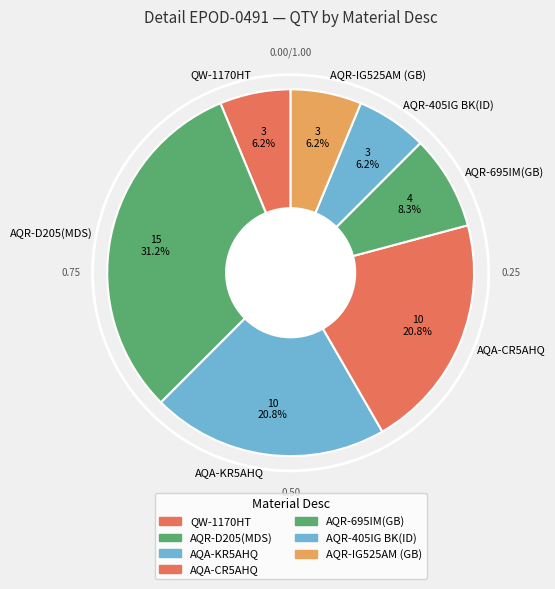

What is the ratio of the value at AQA-CR5AHQ to the value at AQR-D205(MDS)?

0.7